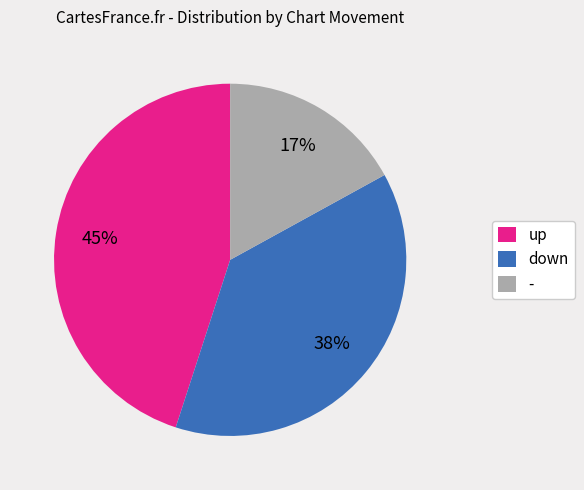

Does any single category account for the majority?

No